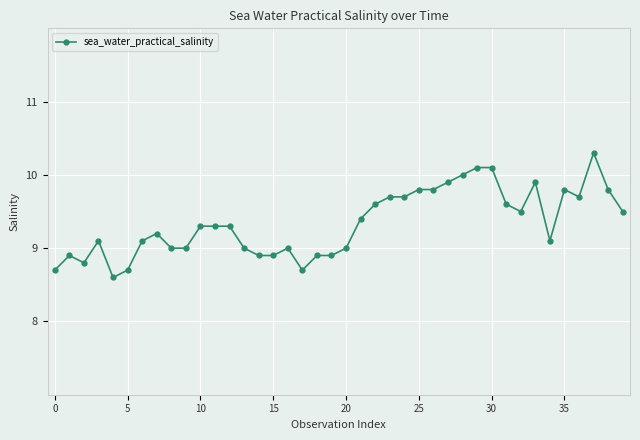

What is the minimum value shown in the chart?

8.6